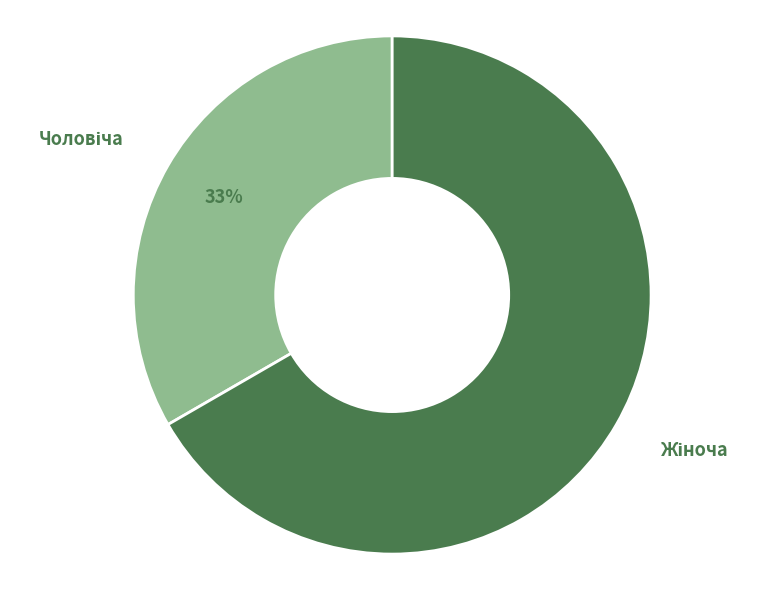

How many slices are in this pie chart?

2